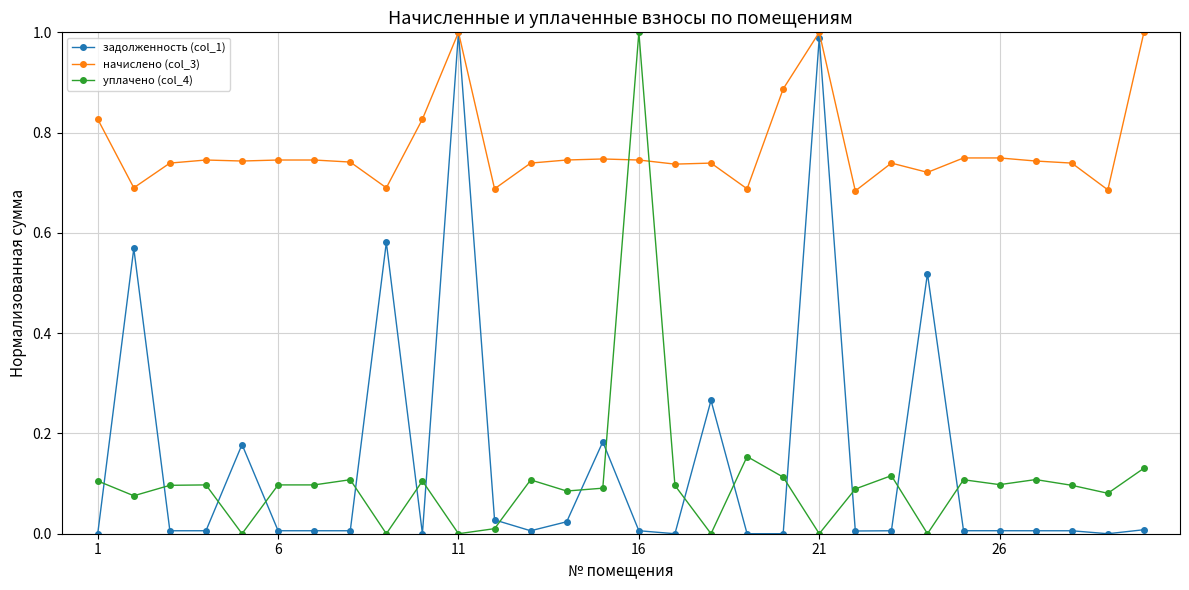

How many intersections are there between начислено (col_3) and уплачено (col_4)?

2